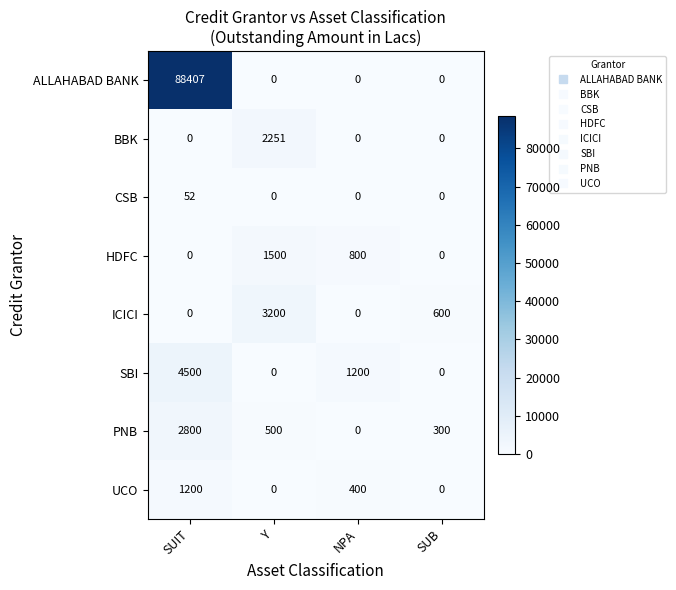

Which series changed the most between SUIT and SUB?

ALLAHABAD BANK